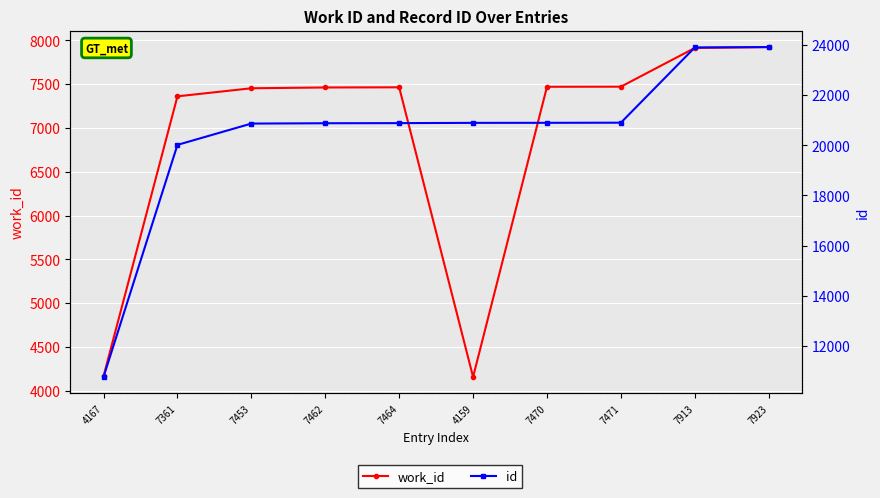

What is the label of the 4th point from the right?

7470